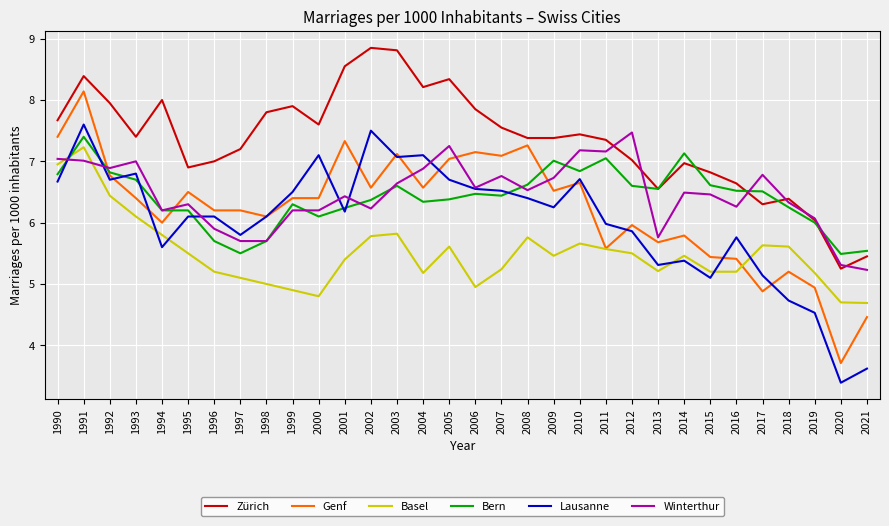

What is the sum of the Genf values at 2005 and 2006?

14.2